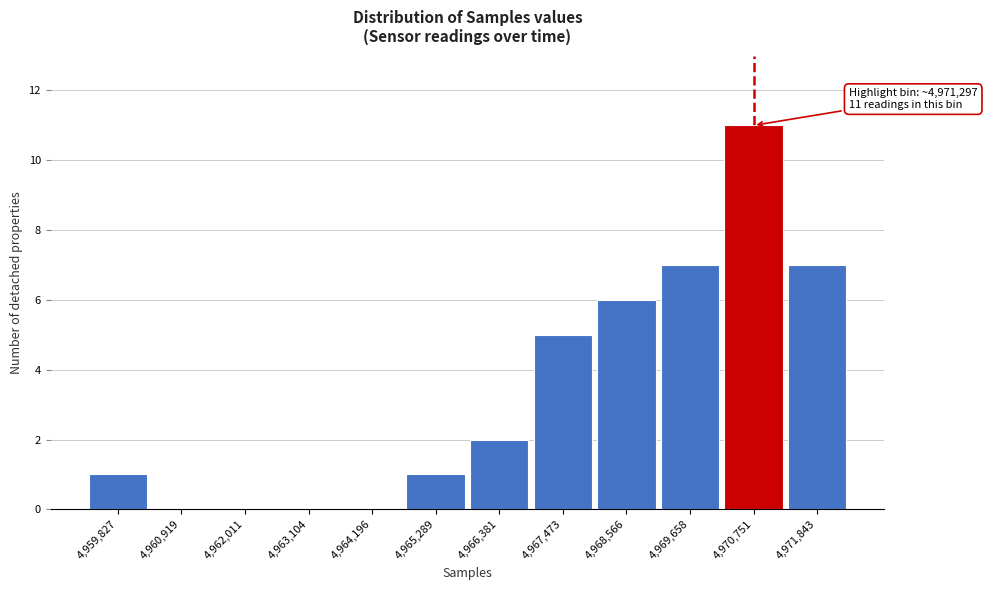

Reading right to left, extract all data points from this chart.

4,971,843=7	4,970,751=11	4,969,658=7	4,968,566=6	4,967,473=5	4,966,381=2	4,965,289=1	4,964,196=0	4,963,104=0	4,962,011=0	4,960,919=0	4,959,827=1